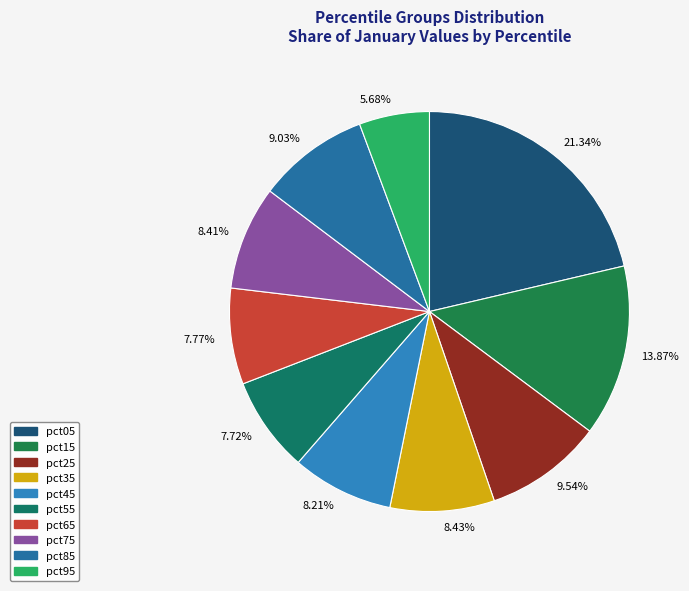

Combined, do 21.34% and 7.72% account for over 50%?

No